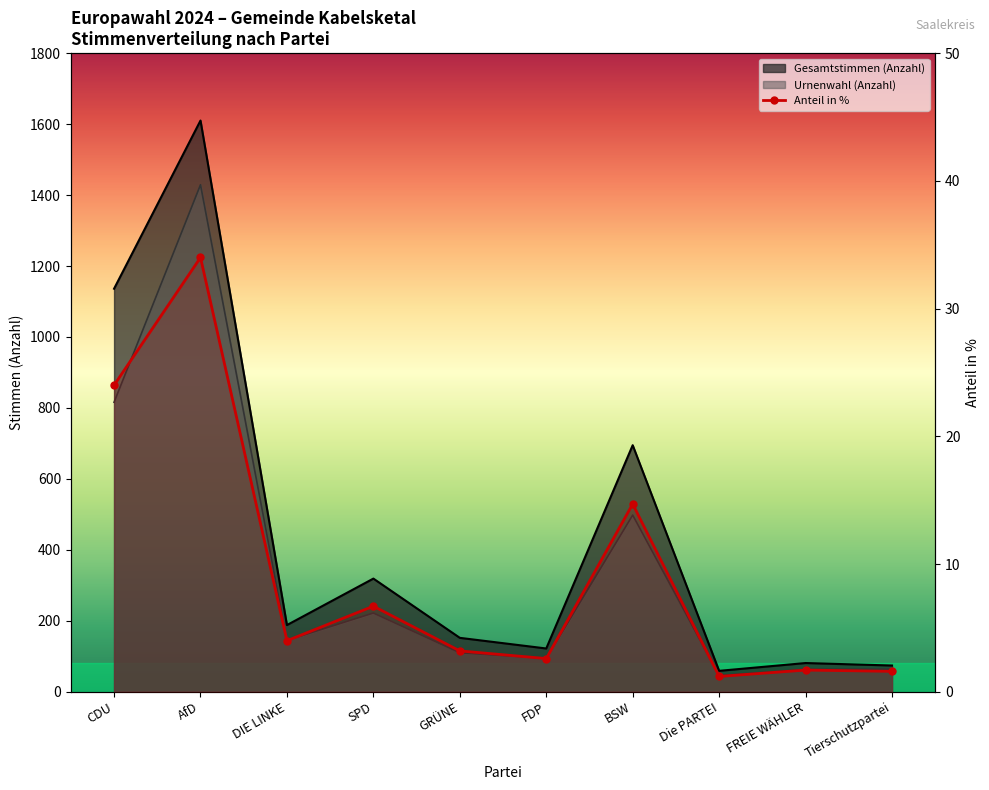

Count the number of categories in the chart.

10